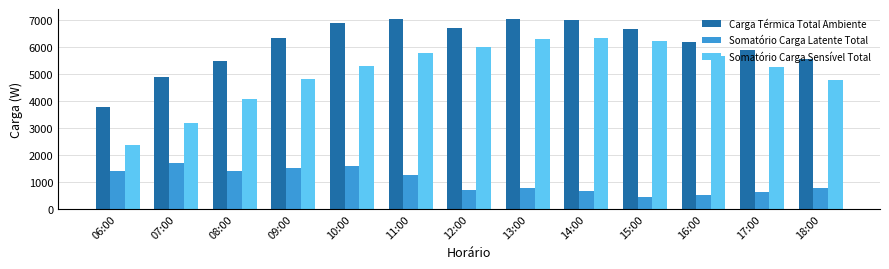

Which category has the lowest value in the Somatório Carga Latente Total series?

15:00